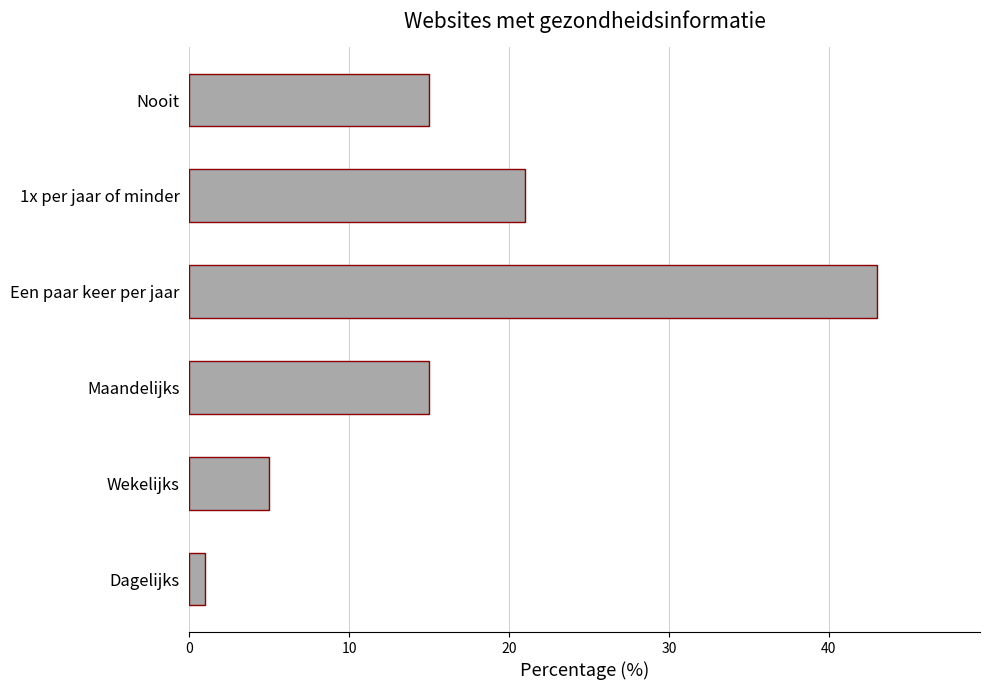

Approximately how many times larger is the value at 1x per jaar of minder compared to Een paar keer per jaar?

0.5